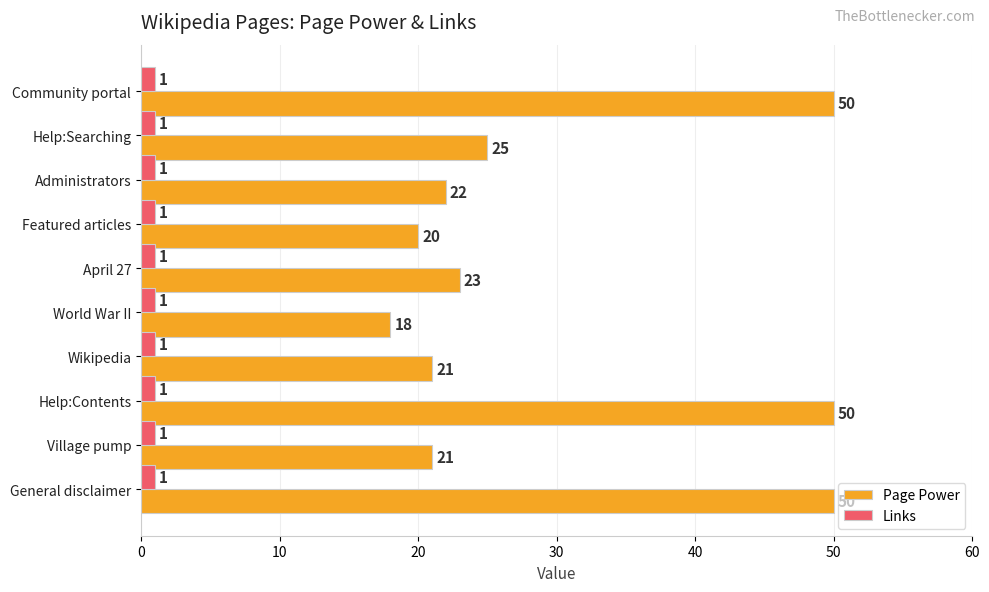

Which category has the lowest value in the Page Power series?

World War II